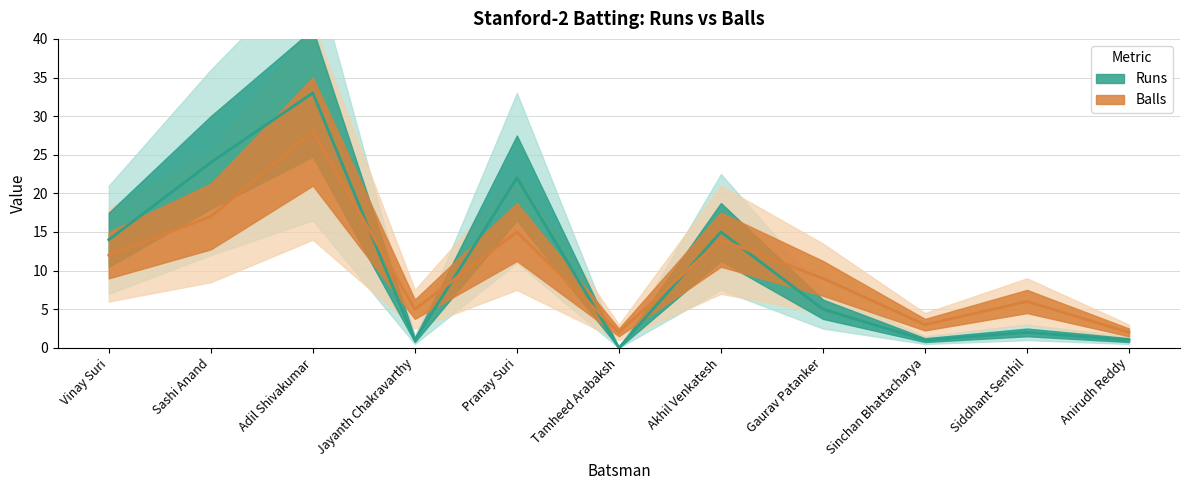

Between Adil Shivakumar and Anirudh Reddy, which series saw the biggest shift?

Runs